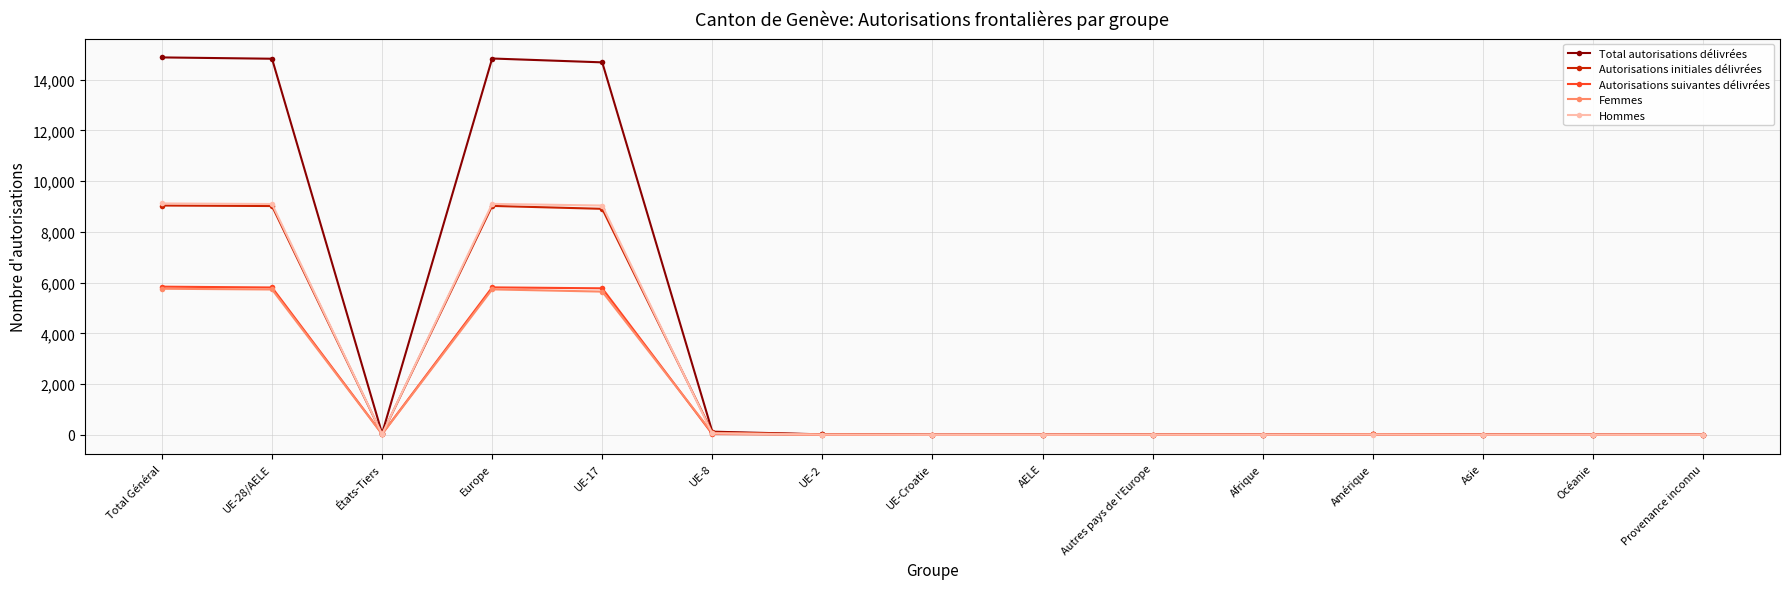

Where is the first local minimum for Autorisations initiales délivrées?

États-Tiers